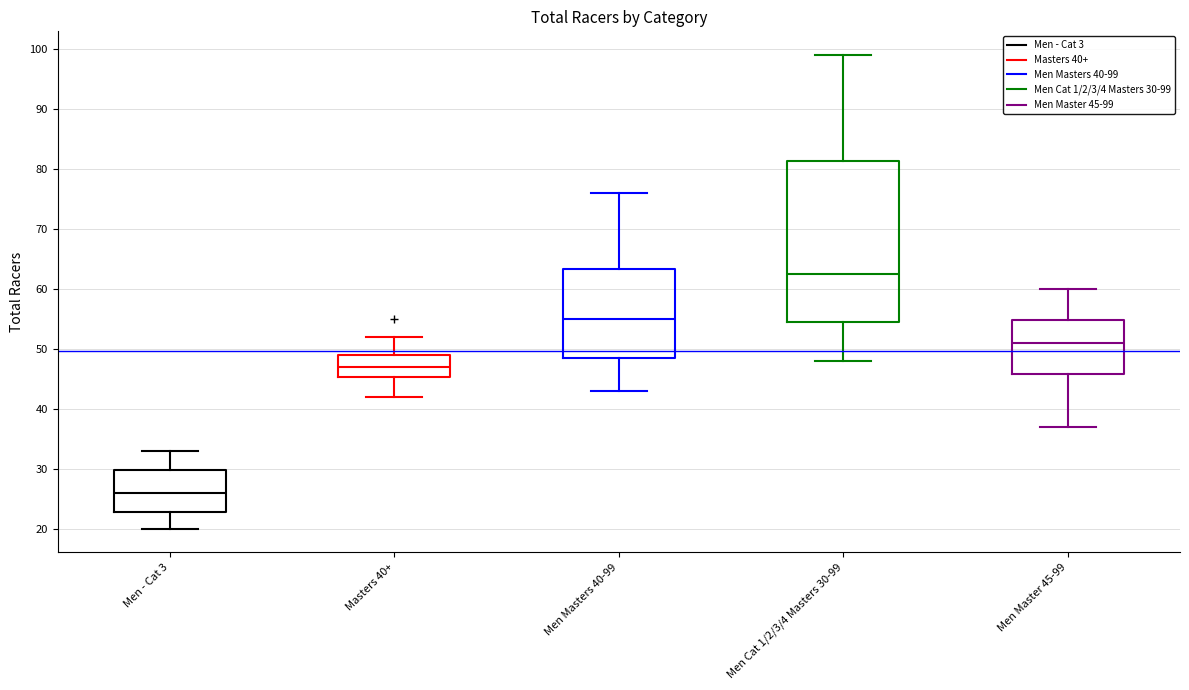

Reading left to right, read every box against the y-axis: the position of its median line, the range the box covers, and the ends of its whiskers. The values are not printed on the chart, so give them approximately, as read against the axis.

Men - Cat 3: median 26, box 23 to 30, whiskers 20 to 33
Masters 40+: median 47, box 45 to 49, whiskers 42 to 52
Men Masters 40-99: median 55, box 49 to 63, whiskers 43 to 76
Men Cat 1/2/3/4 Masters 30-99: median 63, box 55 to 81, whiskers 48 to 99
Men Master 45-99: median 51, box 46 to 55, whiskers 37 to 60